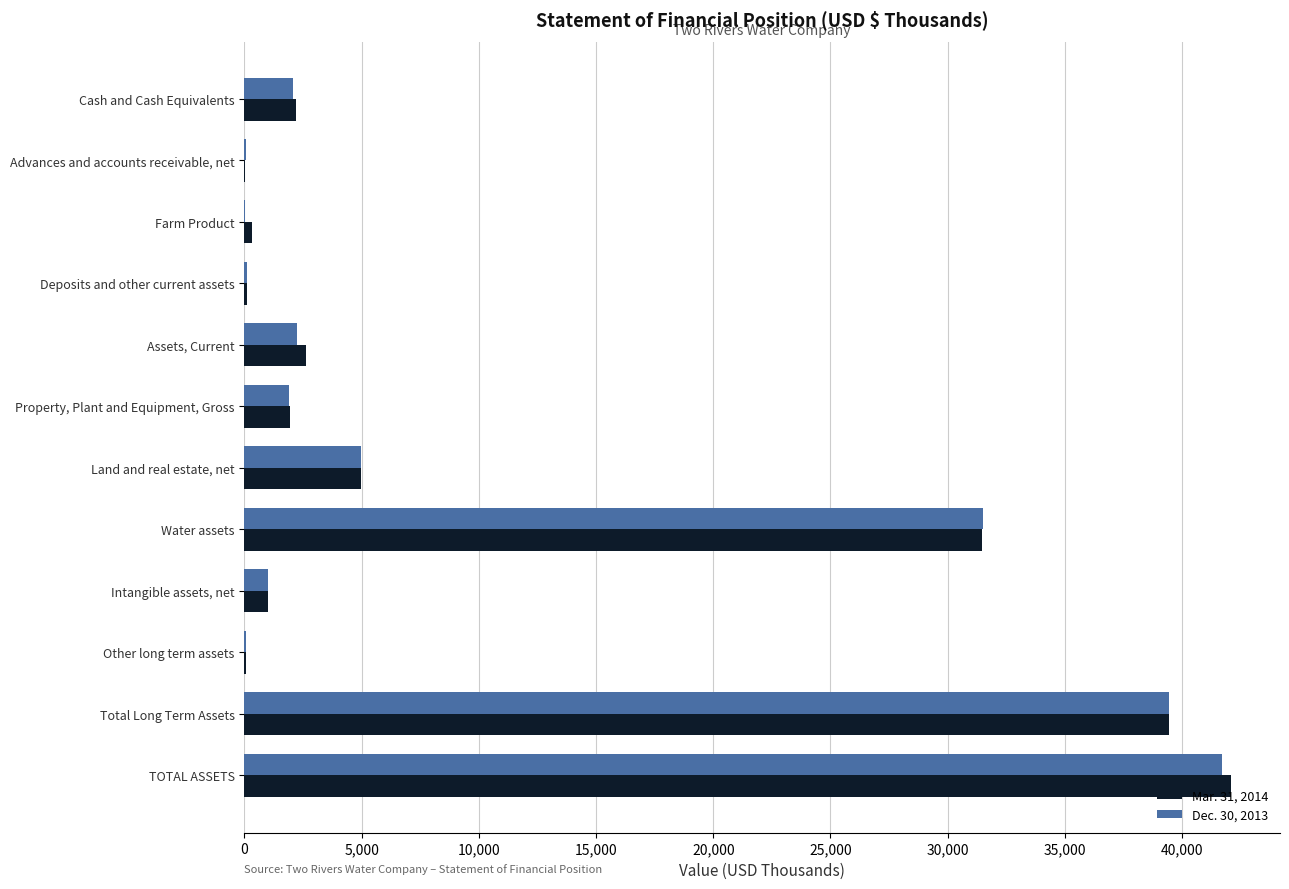

What is the average value of the Mar. 31, 2014 series?

10519